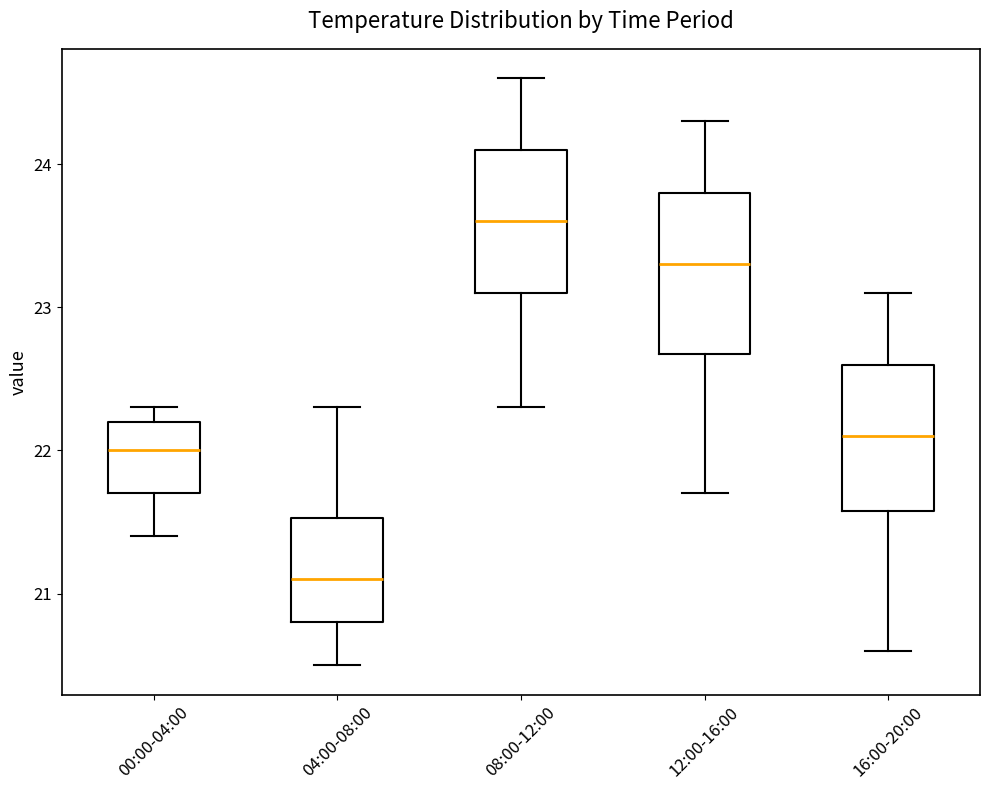

Which box is the tallest, from its lower edge to its upper edge?

12:00-16:00